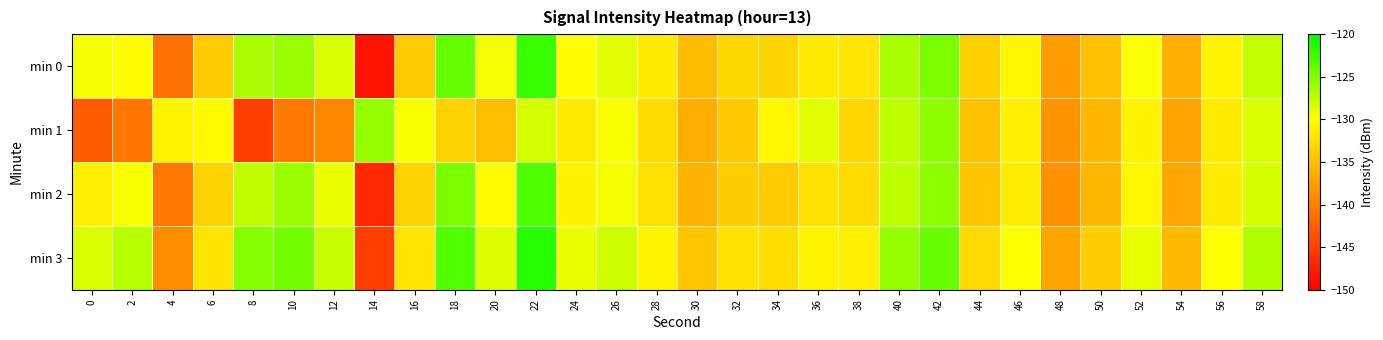

Reading left to right, extract all data points from this chart.

min 0: 0=-129.6	2=-130.2	4=-141.1	6=-134.1	8=-126.8	10=-125.9	12=-128.5	14=-148.3	16=-134.2	18=-124.0	20=-129.4	22=-122.2	24=-130.1	26=-128.9	28=-131.7	30=-135.2	32=-133.0	34=-133.3	36=-131.6	38=-132.0	40=-126.7	42=-124.8	44=-133.7	46=-130.7	48=-137.7	50=-134.8	52=-129.9	54=-136.2	56=-130.8	58=-127.7
min 1: 0=-142.8	2=-140.7	4=-130.8	6=-130.4	8=-145.1	10=-140.4	12=-139.4	14=-125.9	16=-129.8	18=-133.5	20=-135.1	22=-128.3	24=-131.5	26=-129.7	28=-132.8	30=-136.4	32=-134.2	34=-130.6	36=-128.9	38=-133.1	40=-127.5	42=-125.6	44=-134.8	46=-131.2	48=-138.4	50=-135.6	52=-130.9	54=-137.2	56=-131.5	58=-128.6
min 2: 0=-131.2	2=-129.8	4=-140.5	6=-133.4	8=-127.6	10=-126.1	12=-129.3	14=-146.7	16=-133.5	18=-124.8	20=-130.2	22=-123.1	24=-130.9	26=-129.6	28=-132.4	30=-136.0	32=-133.8	34=-134.1	36=-132.3	38=-132.8	40=-127.4	42=-125.6	44=-134.5	46=-131.4	48=-138.5	50=-135.5	52=-130.6	54=-136.9	56=-131.5	58=-128.4
min 3: 0=-128.5	2=-127.2	4=-138.9	6=-132.1	8=-125.3	10=-124.6	12=-127.8	14=-145.1	16=-132.0	18=-123.2	20=-128.7	22=-121.5	24=-129.3	26=-128.0	28=-130.8	30=-134.5	32=-132.3	34=-132.6	36=-130.8	38=-131.2	40=-125.9	42=-124.1	44=-132.9	46=-129.9	48=-137.0	50=-133.9	52=-129.1	54=-135.4	56=-130.0	58=-126.9